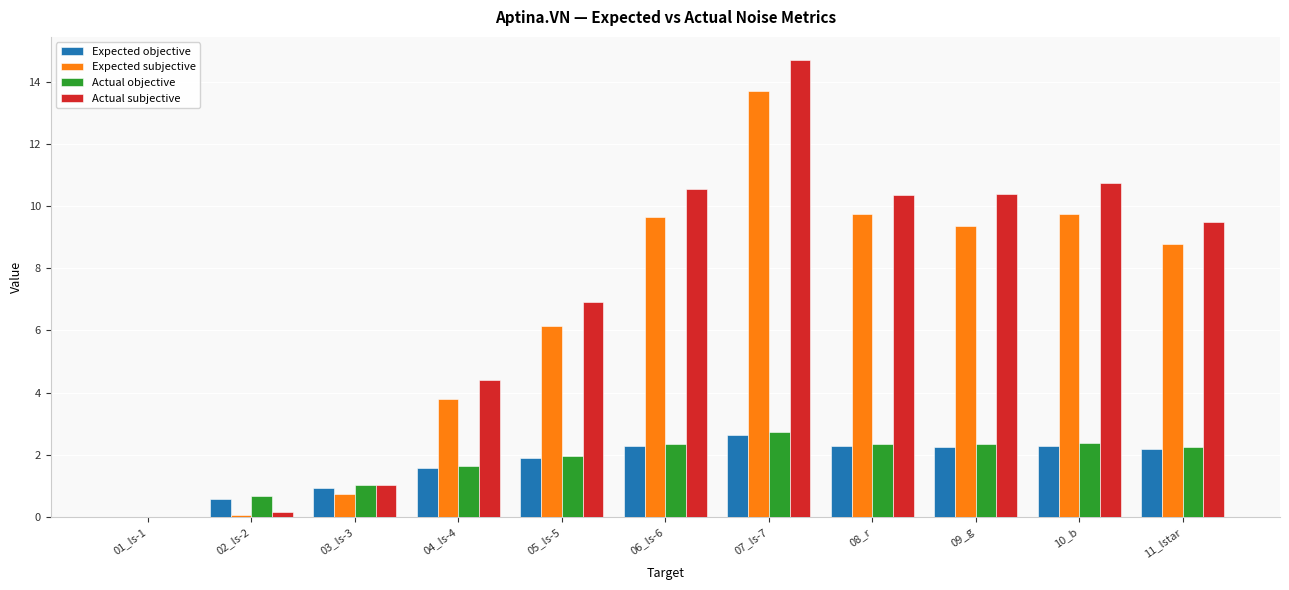

What is the sum of all Expected objective values?

18.9